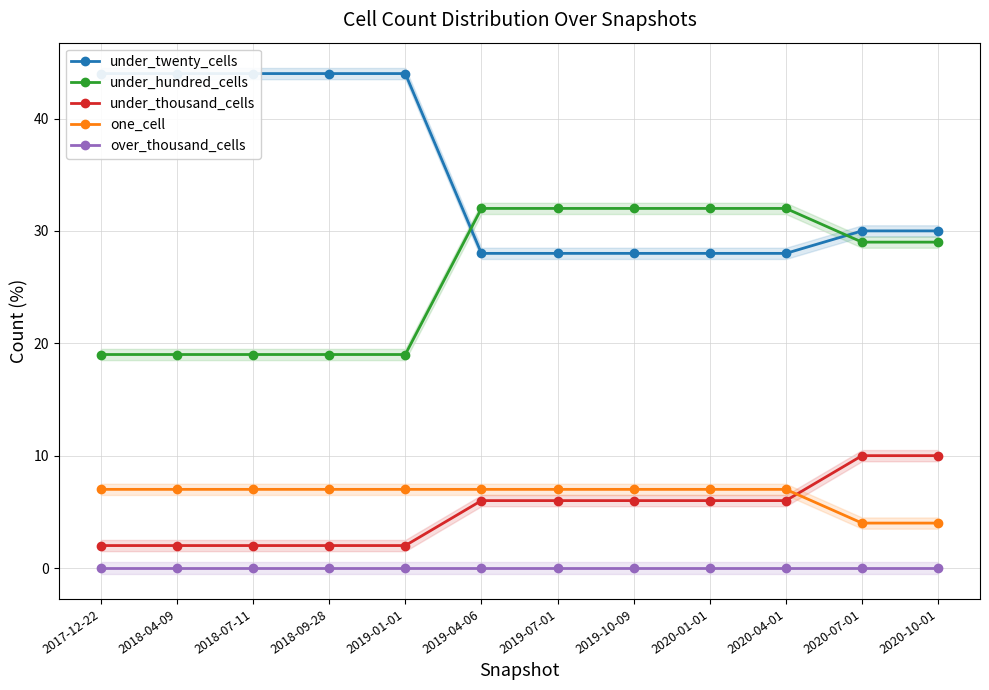

How many data points in under_twenty_cells are less than 30?

5